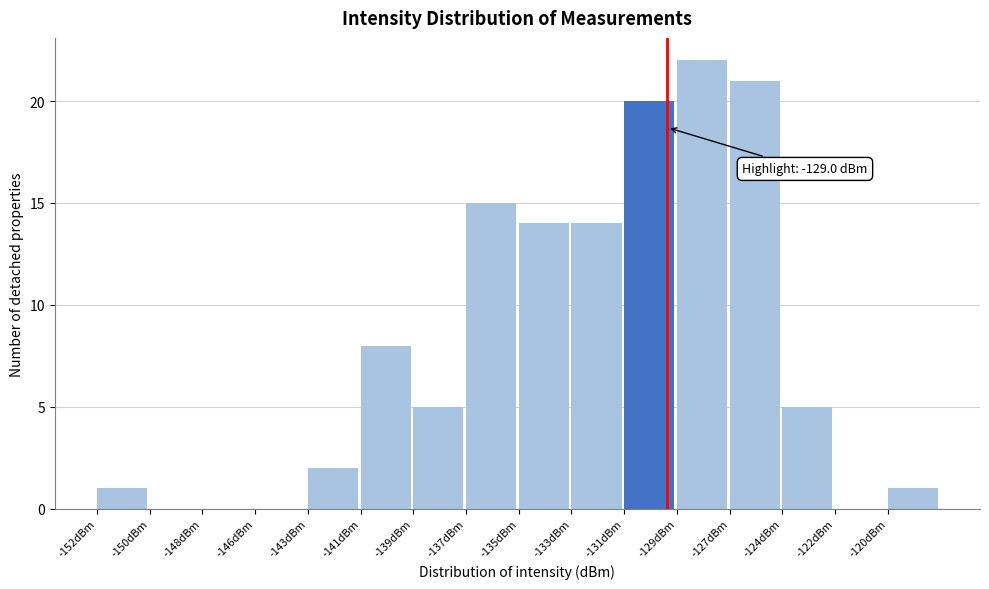

Reading left to right, list all the values displayed in this chart.

-152dBm=1	-150dBm=0	-148dBm=0	-146dBm=0	-143dBm=2	-141dBm=8	-139dBm=5	-137dBm=15	-135dBm=14	-133dBm=14	-131dBm=20	-129dBm=22	-127dBm=21	-124dBm=5	-122dBm=0	-120dBm=1